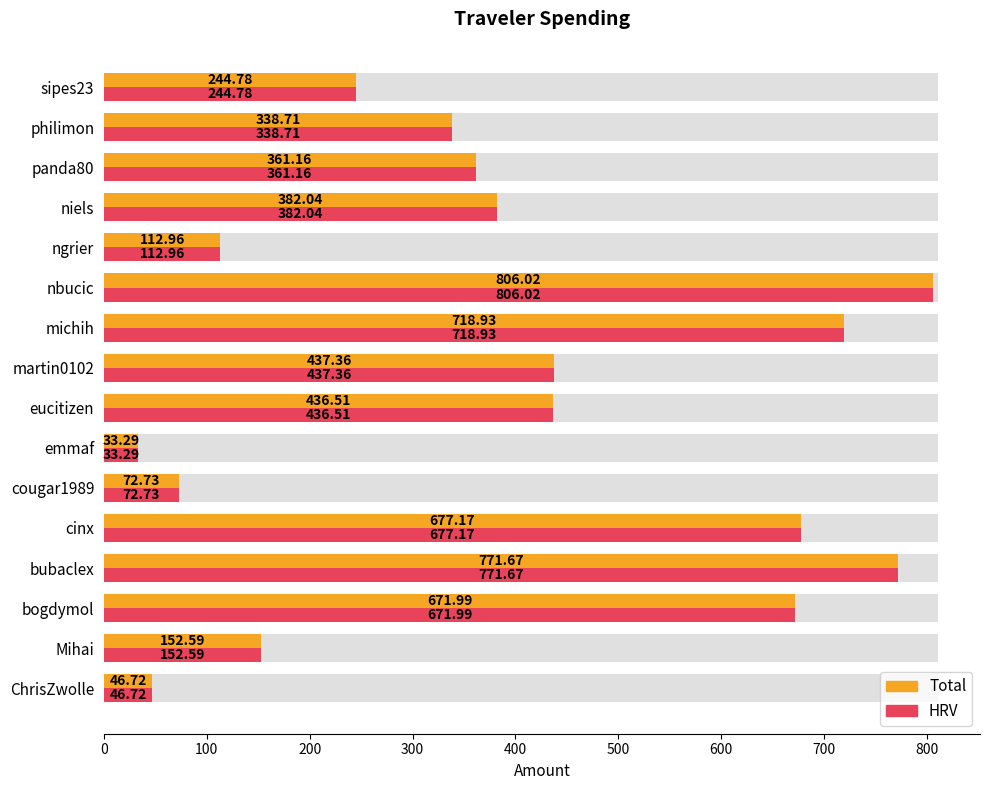

Which series has the widest spread of values?

Total